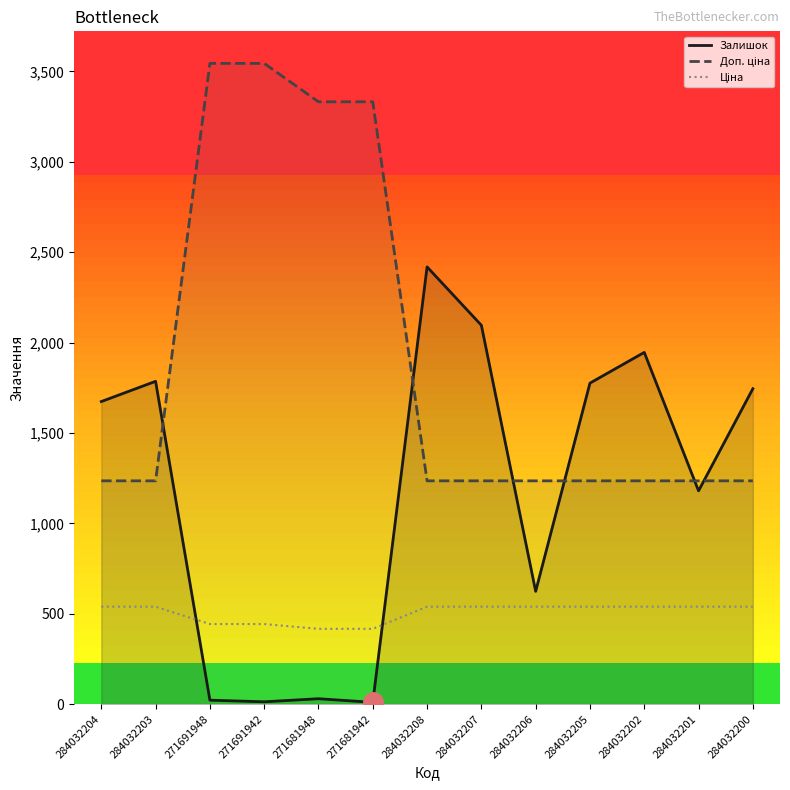

What is the label of the 10th point from the left?

284032205